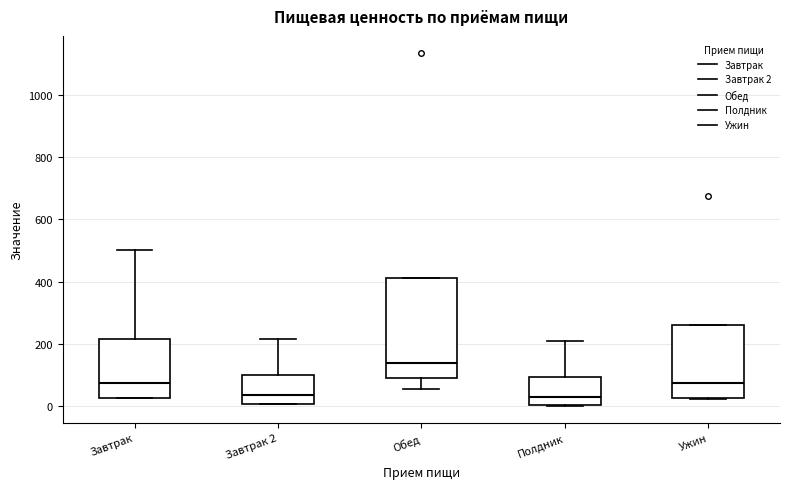

Reading left to right, read every box against the y-axis: the position of its median line, the range the box covers, and the ends of its whiskers. The values are not printed on the chart, so give them approximately, as read against the axis.

Завтрак: median 80, box 20 to 220, whiskers 20 to 500
Завтрак 2: median 40, box 0 to 100, whiskers 0 to 220
Обед: median 140, box 80 to 420, whiskers 60 to 420
Полдник: median 20, box 0 to 100, whiskers 0 to 220
Ужин: median 80, box 20 to 260, whiskers 20 to 260